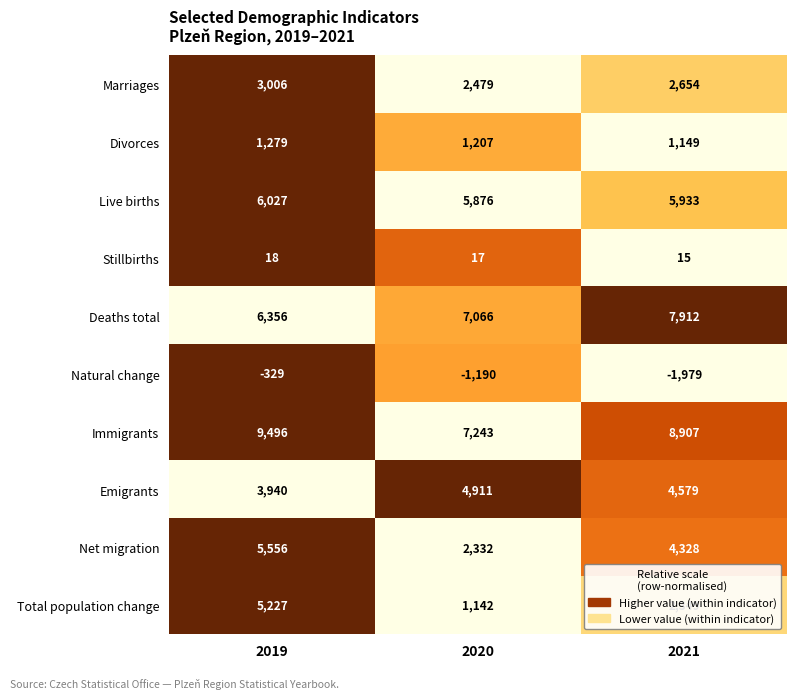

Rank the series by their maximum value, from highest to lowest.

Immigrants, Deaths total, Live births, Net migration, Total population change, Emigrants, Marriages, Divorces, Stillbirths, Natural change